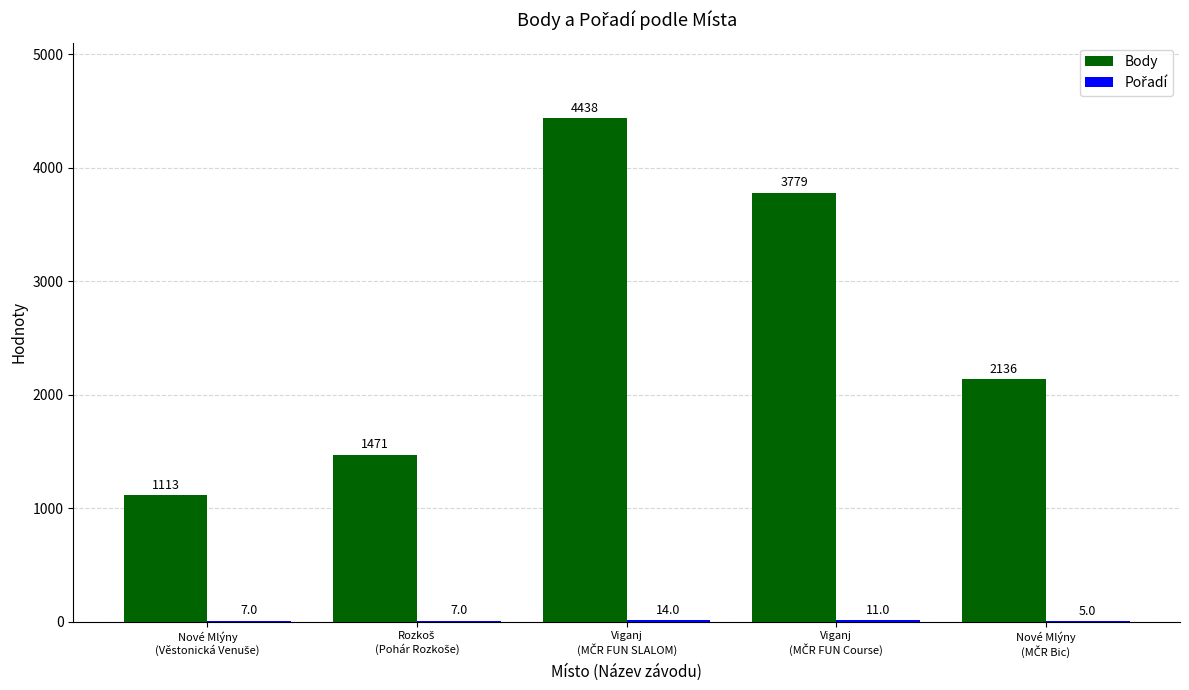

Which series has the largest total across all categories?

Body